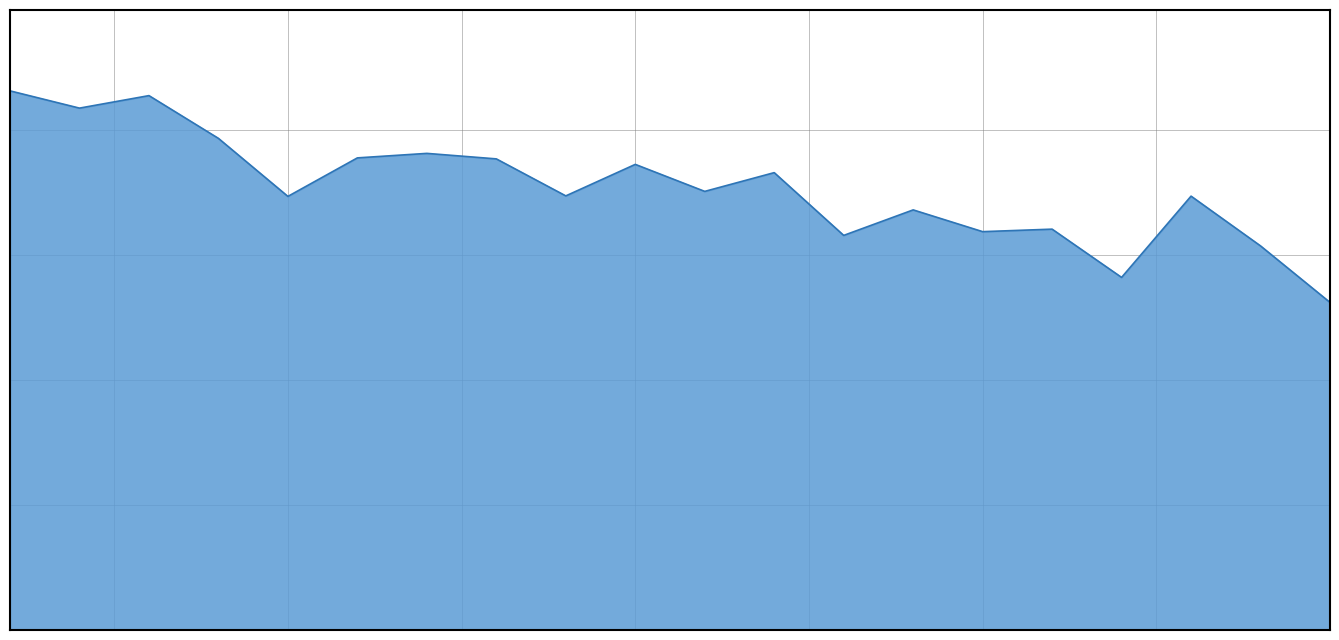

Rank the categories by value from highest to lowest.

1, 3, 2, 4, 7, 6, 8, 10, 12, 11, 9, 18, 5, 14, 16, 15, 13, 19, 17, 20